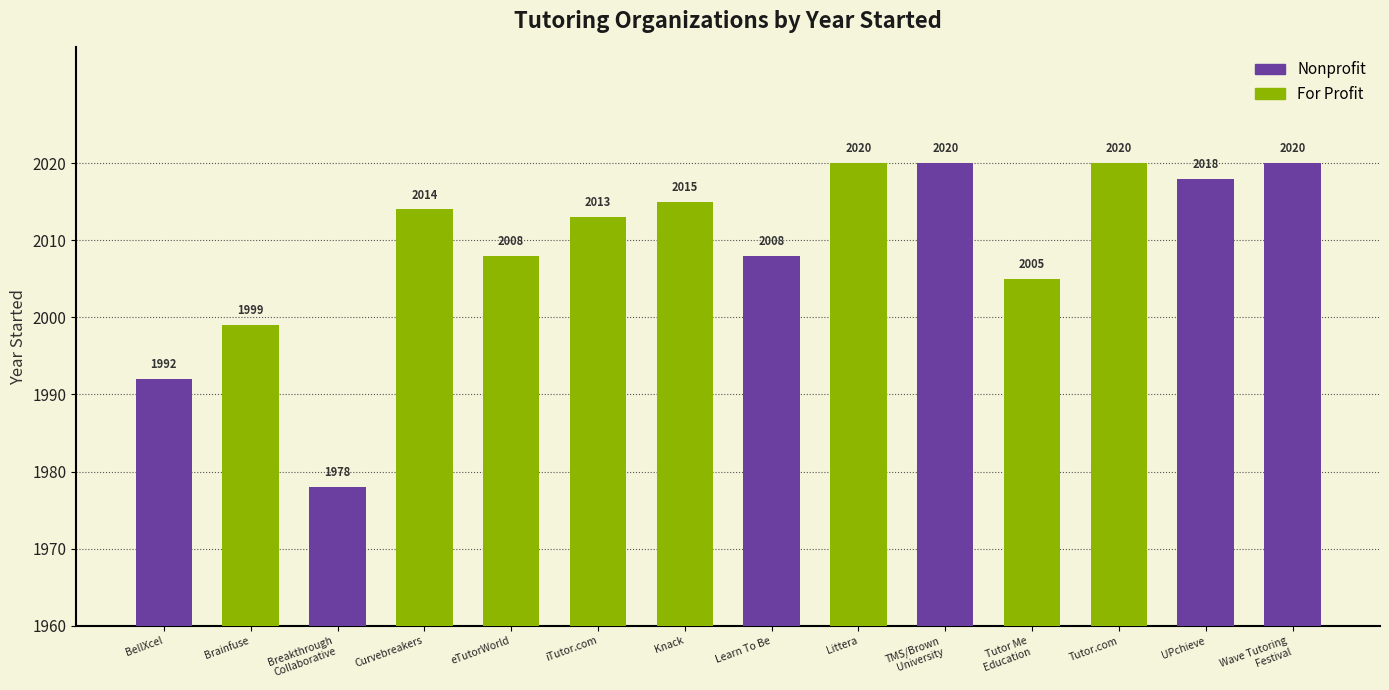

What is the ratio of the value at Breakthrough
Collaborative to the value at Brainfuse?

1.0